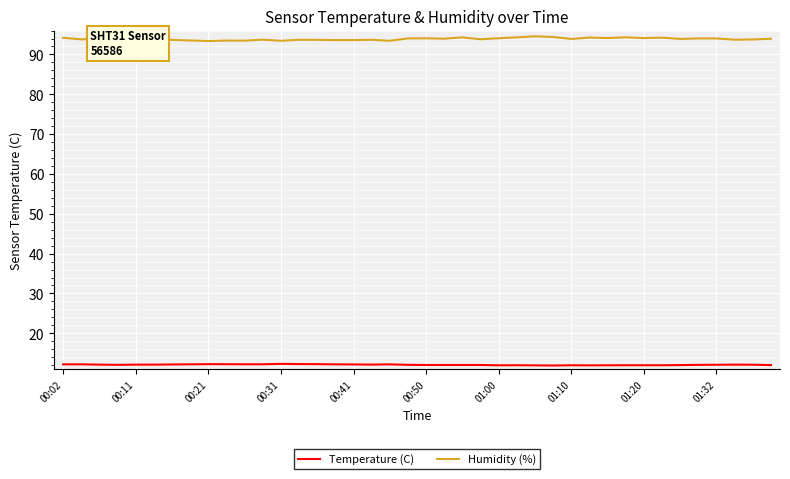

True or false: Temperature (C) and Humidity (%) cross at least once.

False